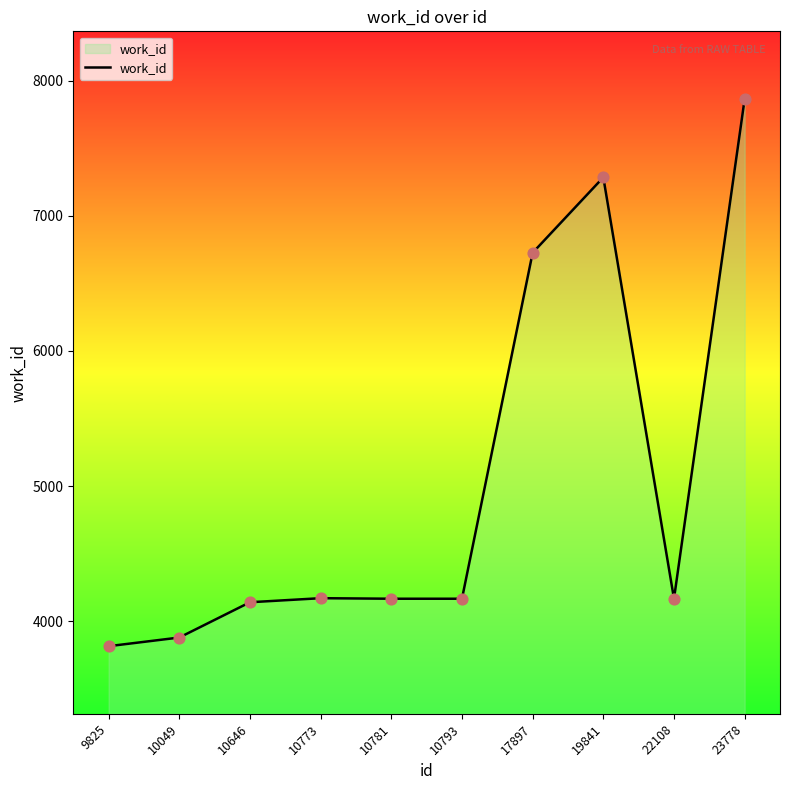

What is the change in value from 9825 to 23778?

+4048